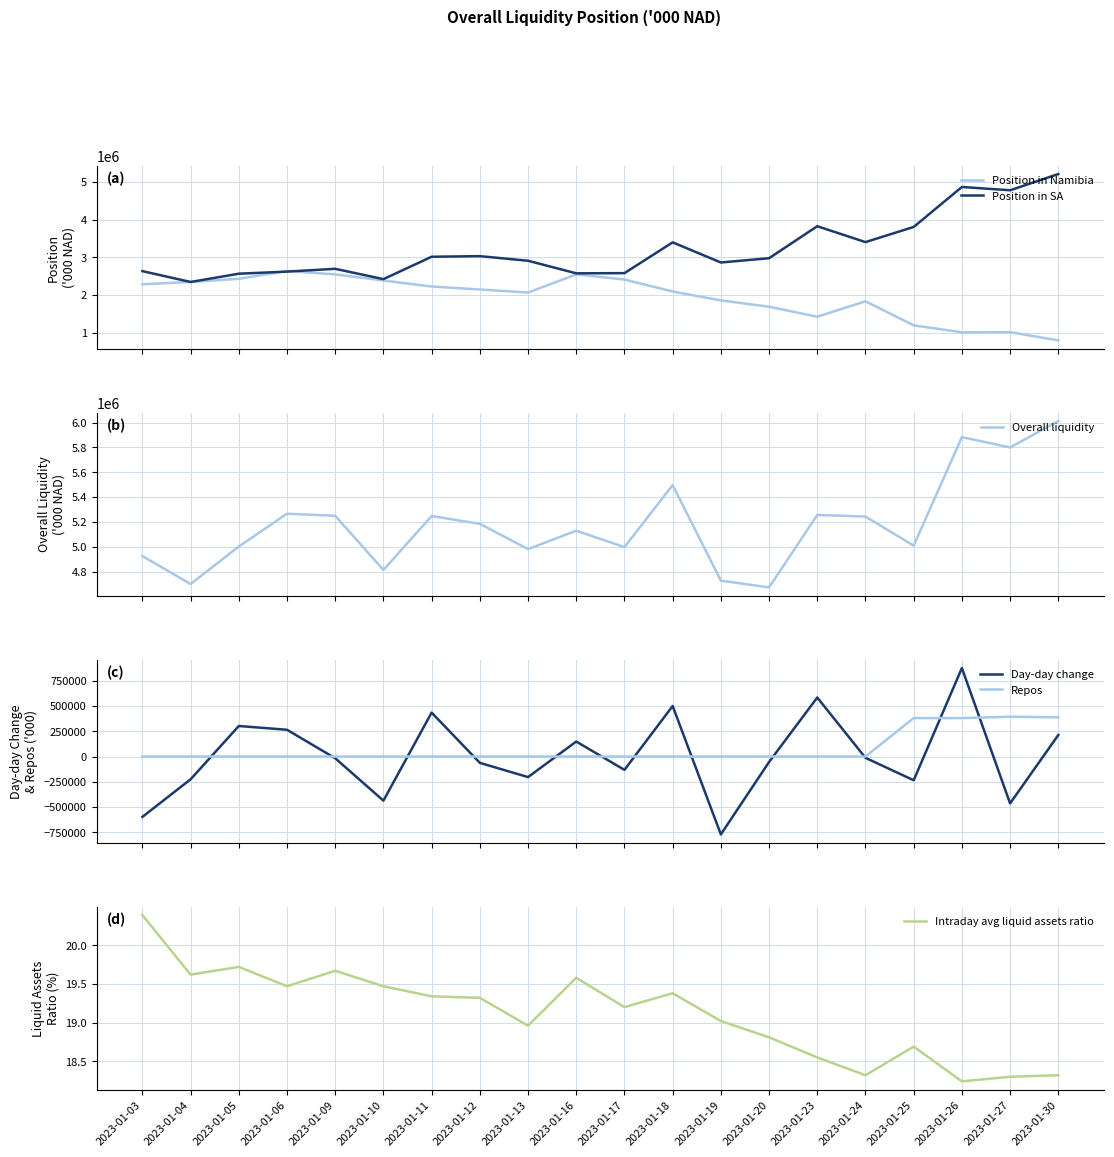

Read the Position in SA value at 2023-01-04.

2349589.0